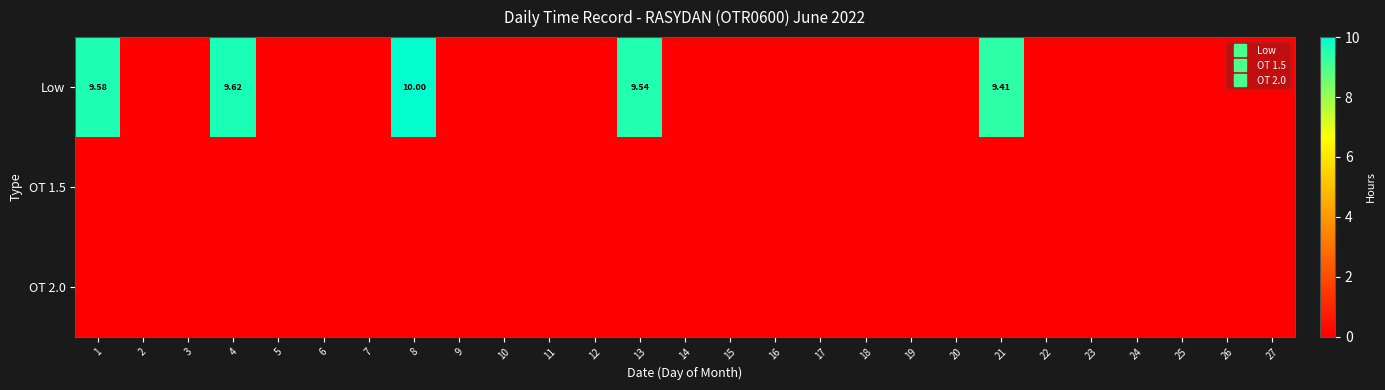

Is it true that OT 2.0 equals 0.0 at 17?

True